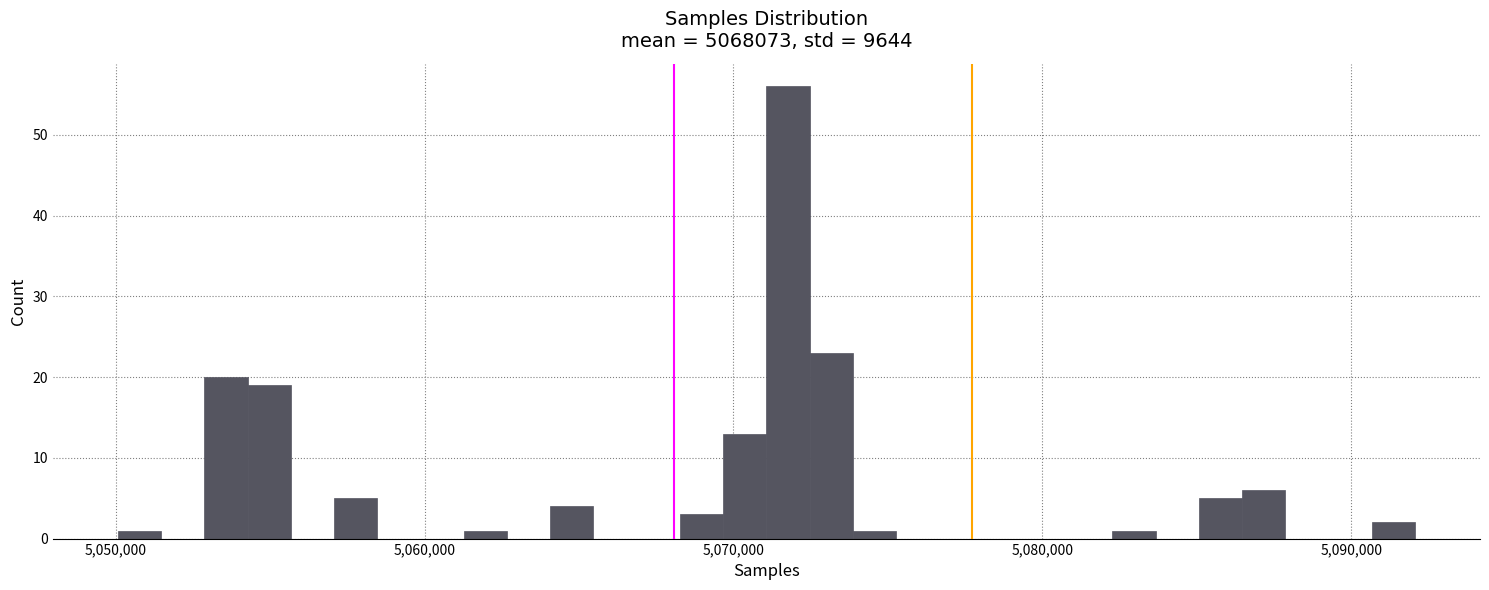

Around what value on the x-axis is the tallest bar? Give the approximate position of its centre, as read against the axis.

5072000